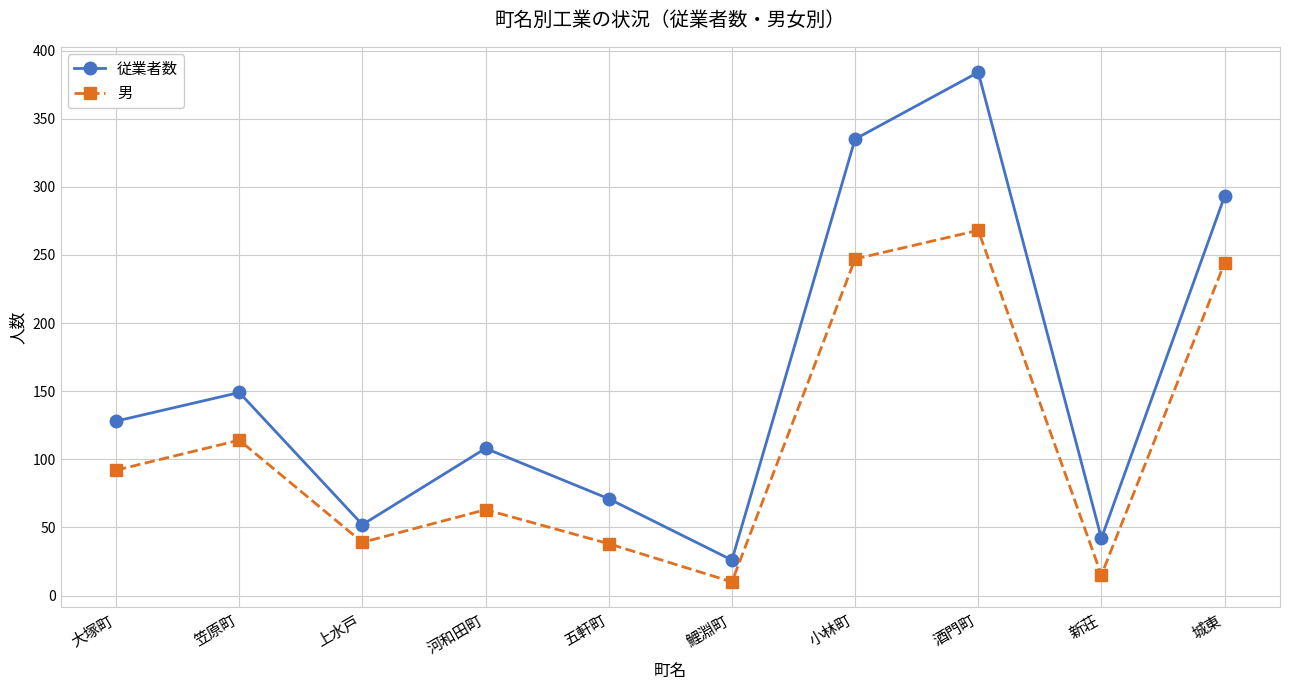

What is the label of the 3rd point from the right?

酒門町